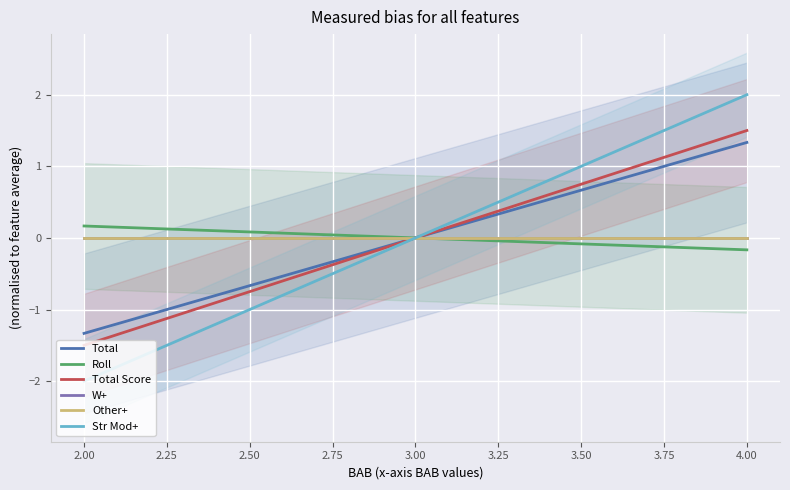

Between 3.00 and 29, which series saw the biggest shift?

Str Mod+